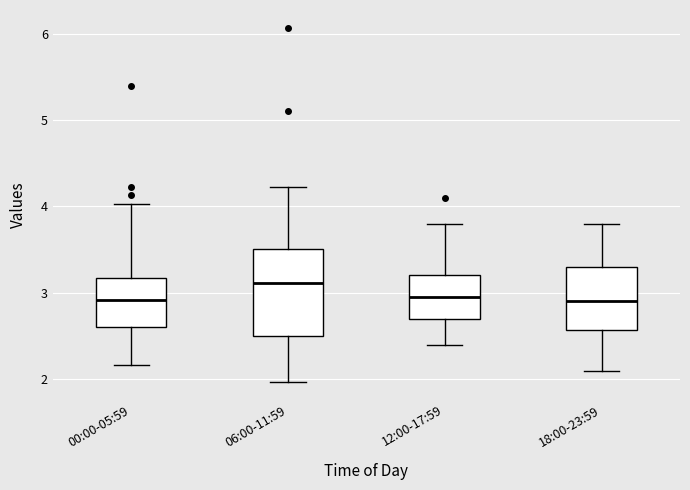

Which box is the tallest, from its lower edge to its upper edge?

06:00-11:59